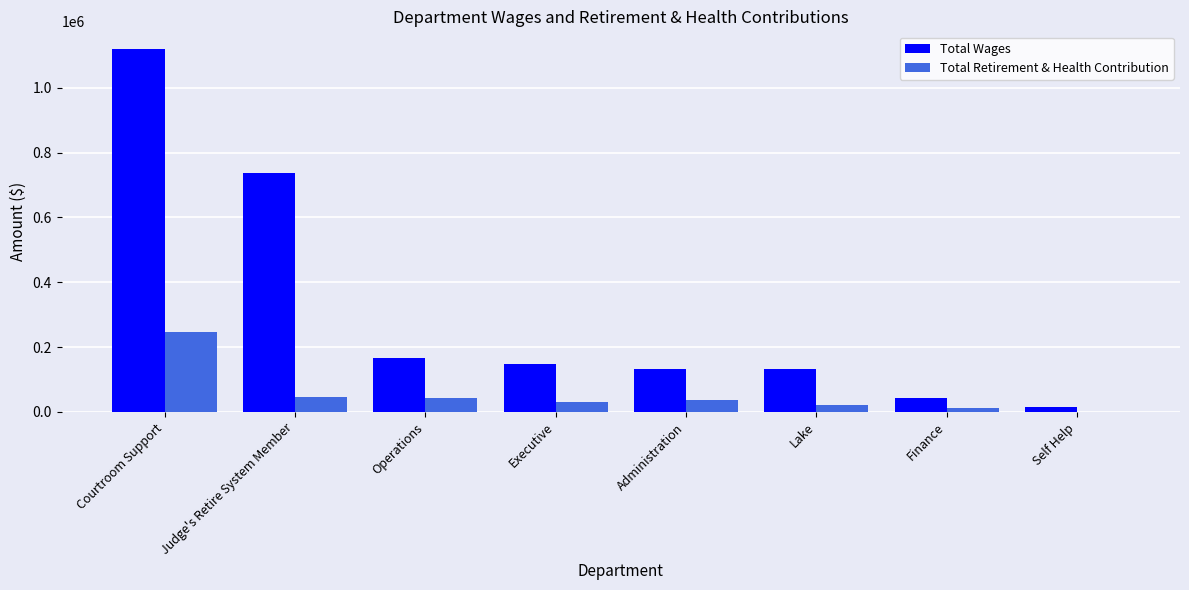

What is the sum of all Total Retirement & Health Contribution values?

435302